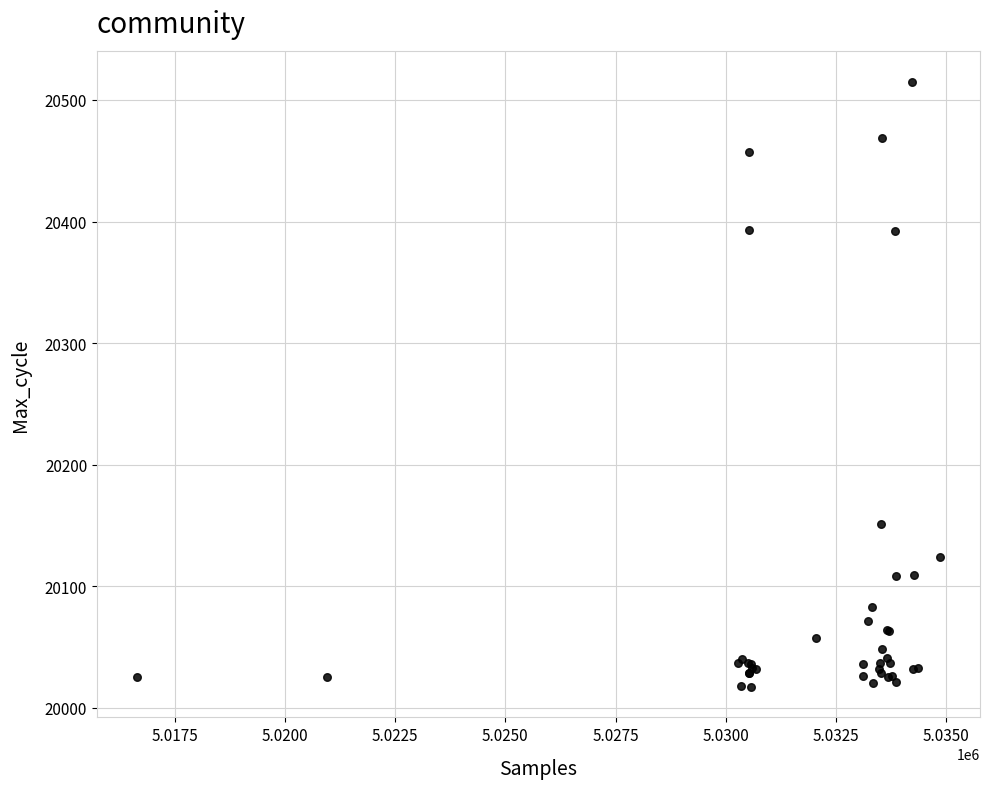

What Y value in the scatter plot is closest to 20266?

20151